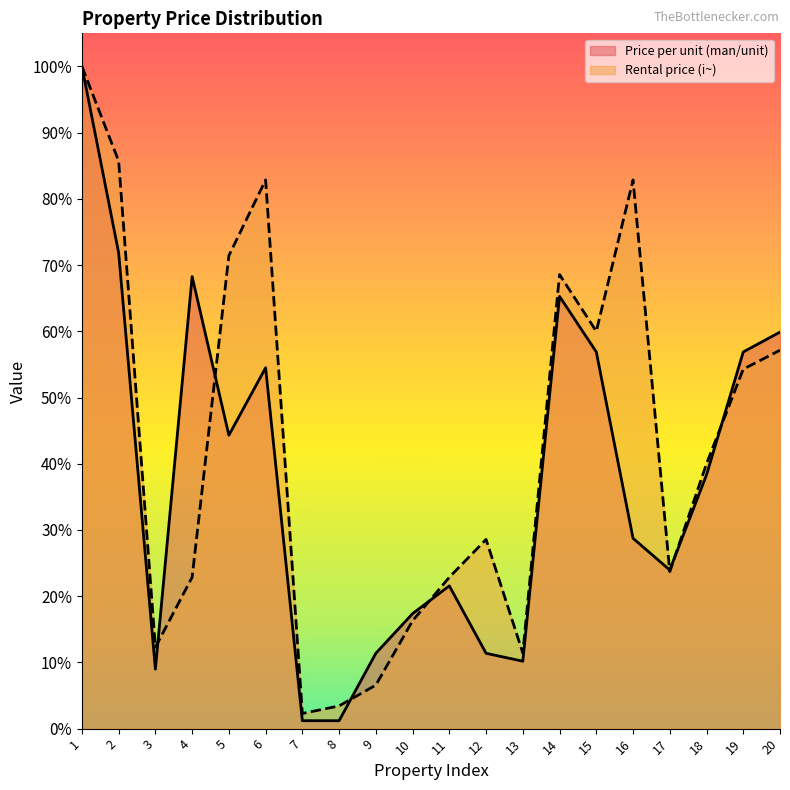

At which category is the sum across all series the highest?

1